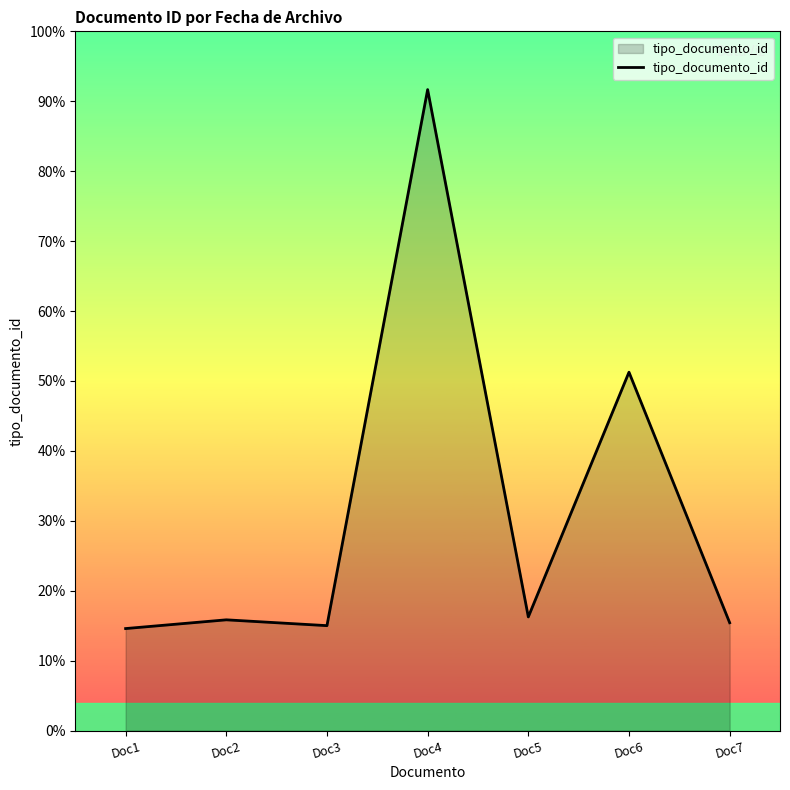

What is the sum of all values?

220.0